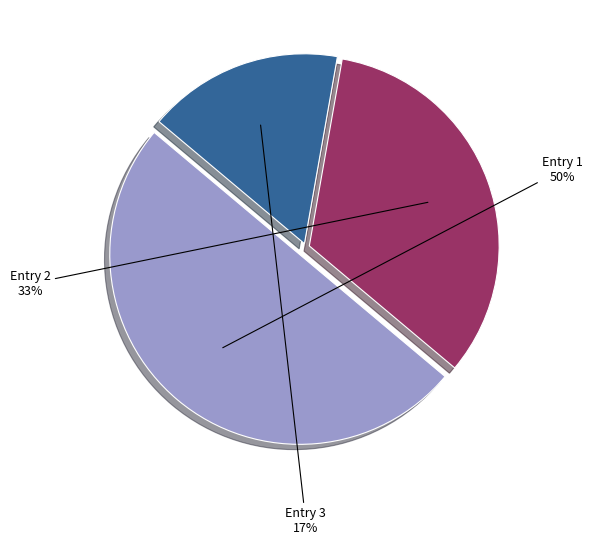

Count the number of slices in the pie.

3